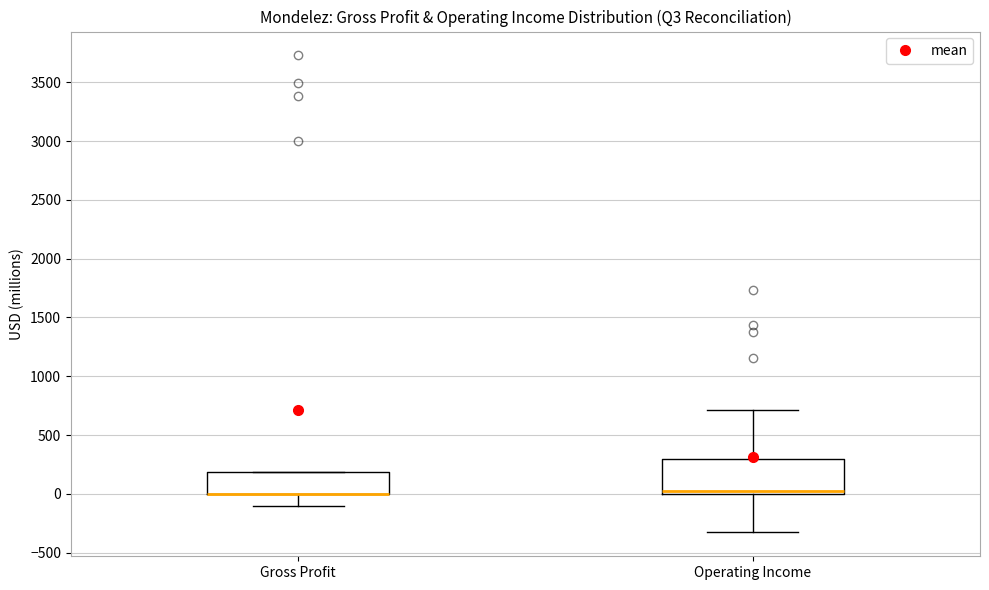

Which box is the tallest, from its lower edge to its upper edge?

Operating Income